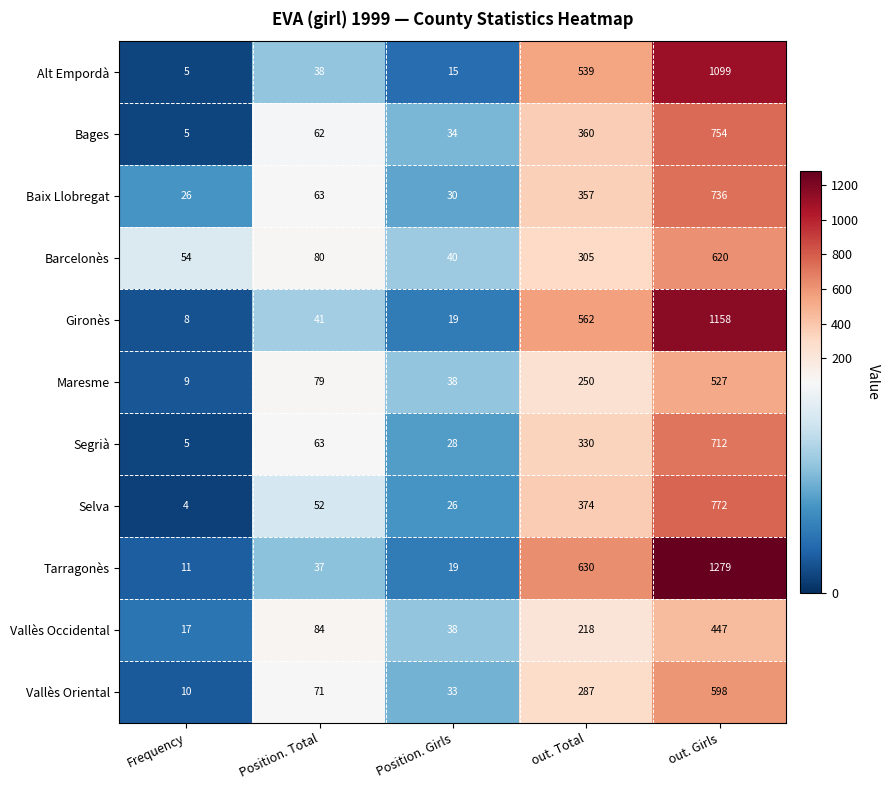

True or false: Maresme has a value of 9 at Frequency.

True